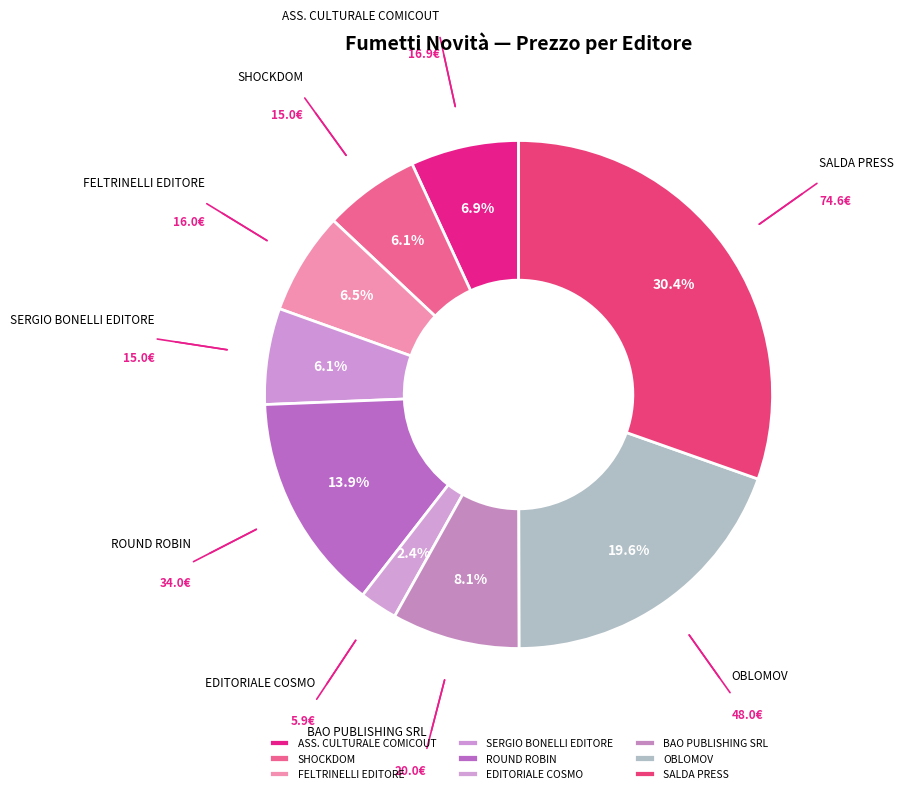

What is the total percentage of FELTRINELLI EDITORE and SHOCKDOM?

12.6%